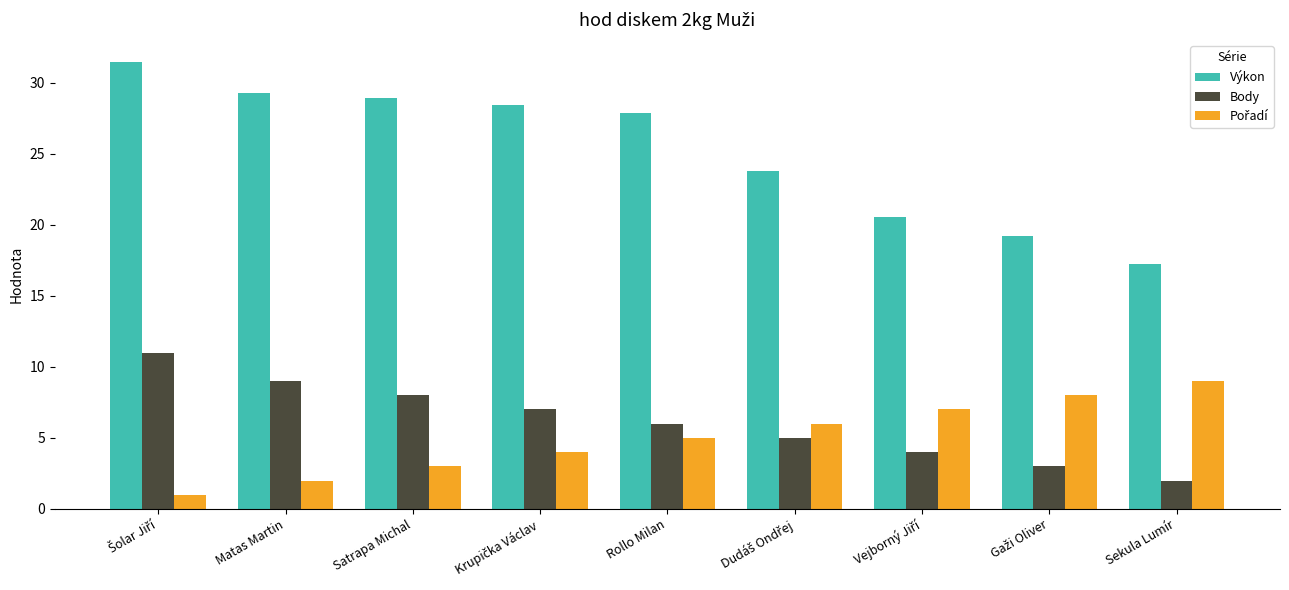

Which series has the largest total across all categories?

Výkon